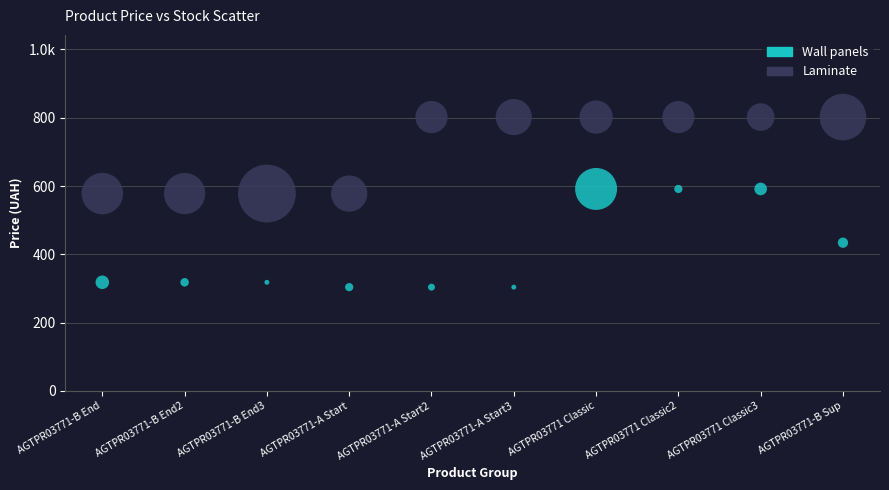

What are all the series names shown in the legend?

Wall panels, Laminate